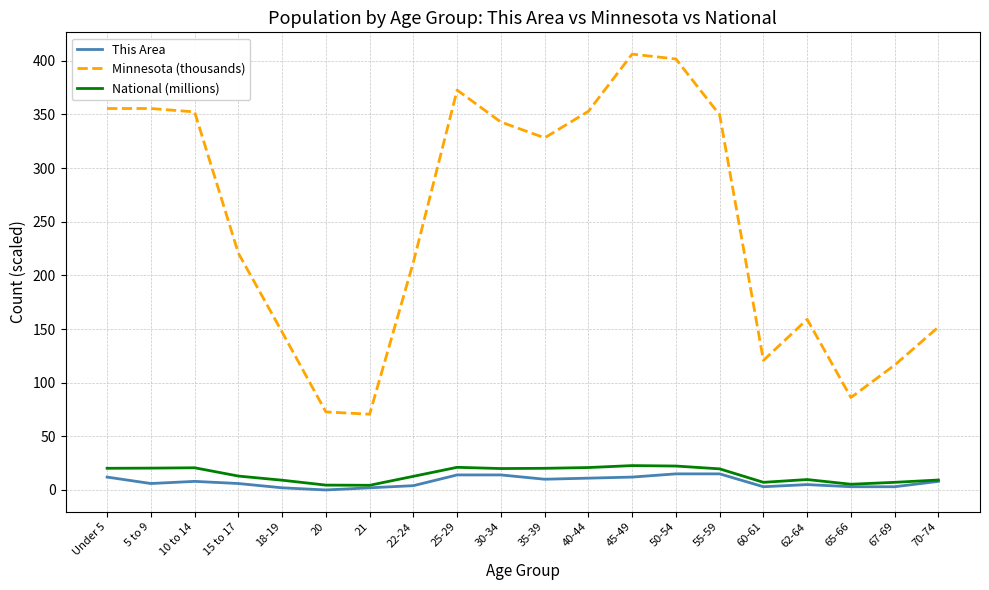

True or false: Minnesota (thousands) and This Area cross at least once.

False